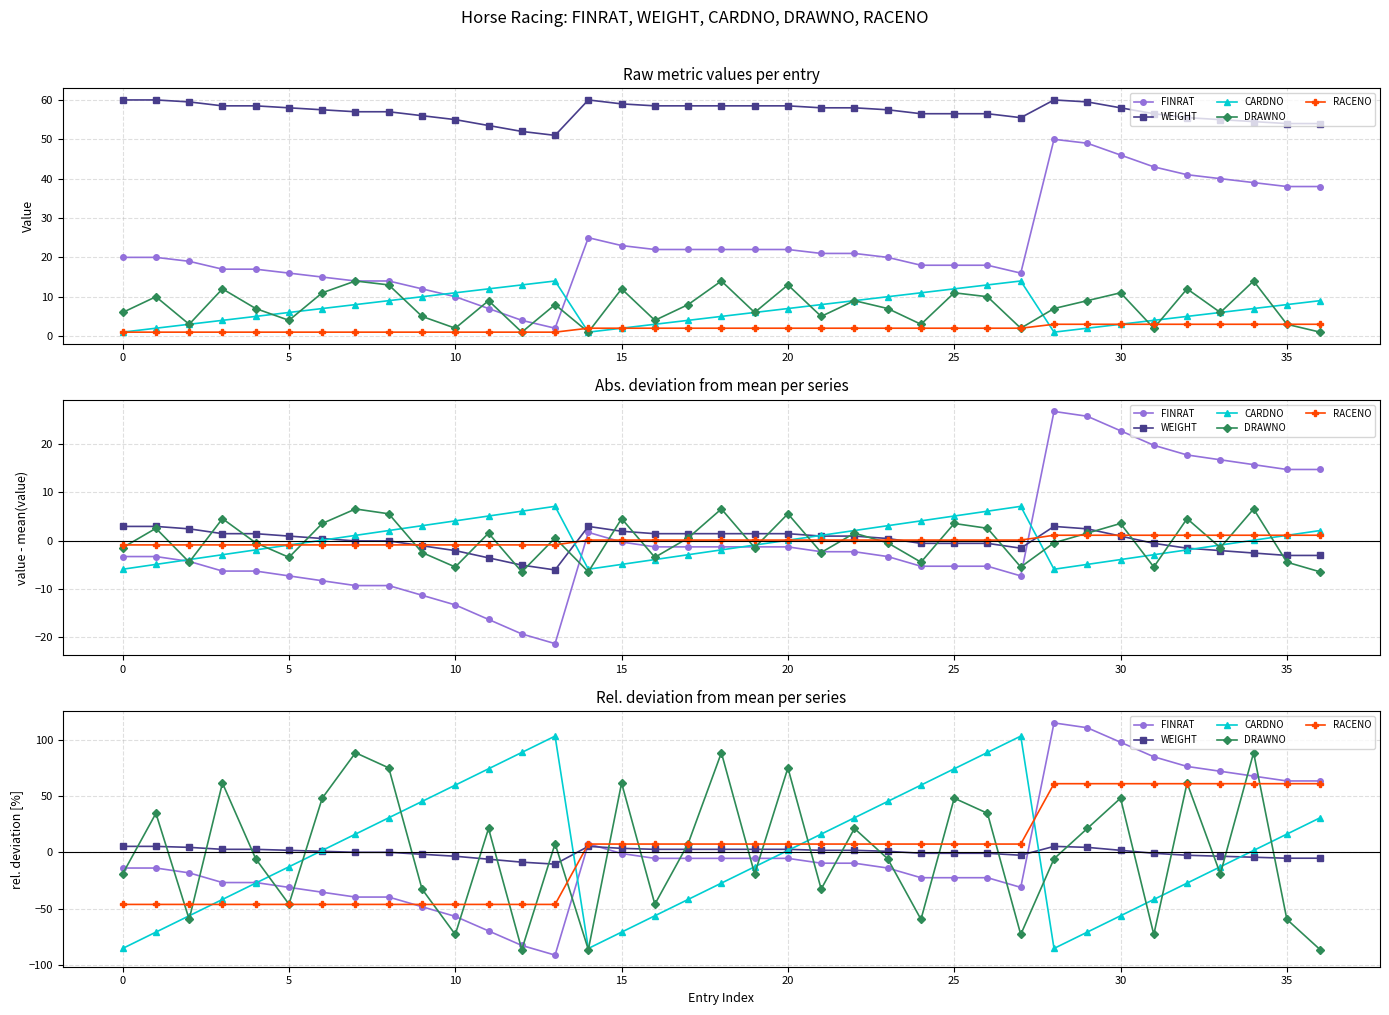

At which label does DRAWNO reach its minimum?

12